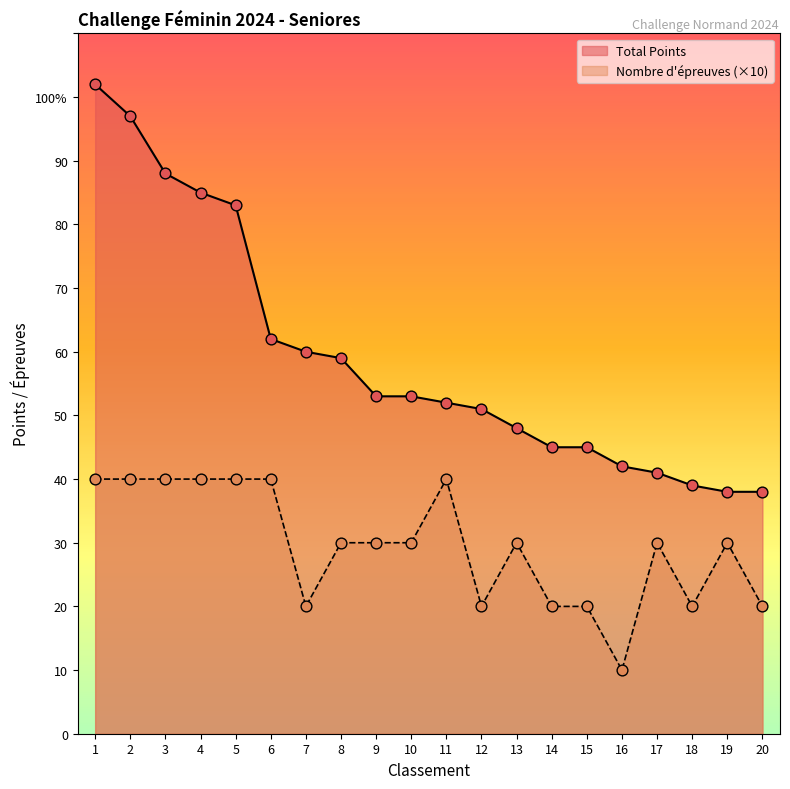

What are all the series names shown in the legend?

Total Points, Nombre d'épreuves (×10)